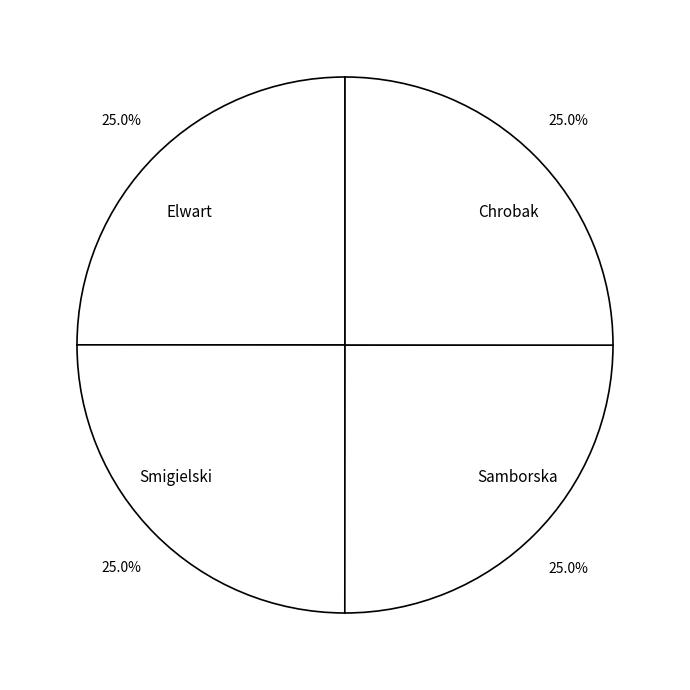

How much of the chart is everything except Smigielski?

75.0%